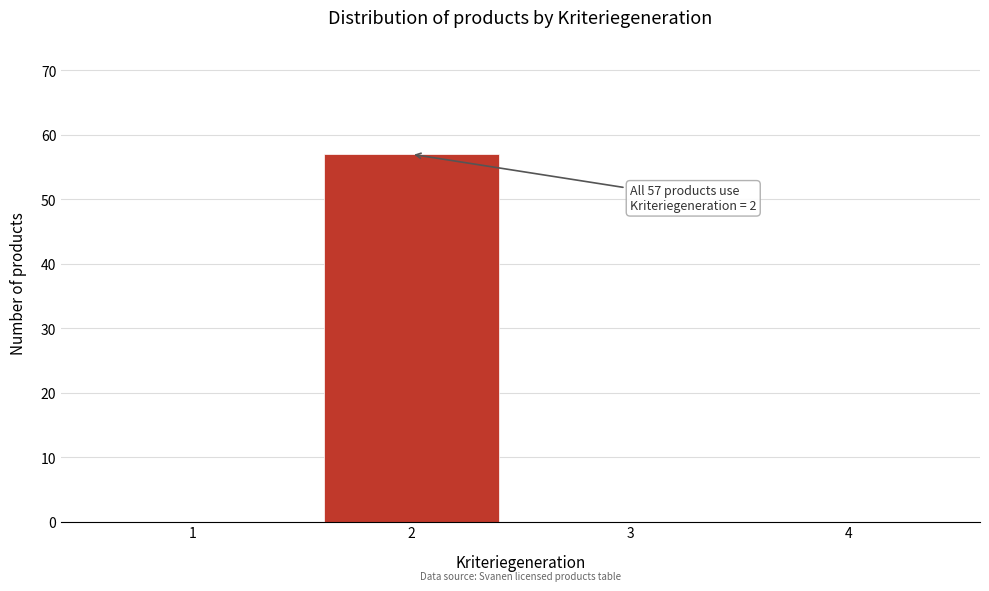

Reading left to right, extract all data points from this chart.

1=0	2=57	3=0	4=0